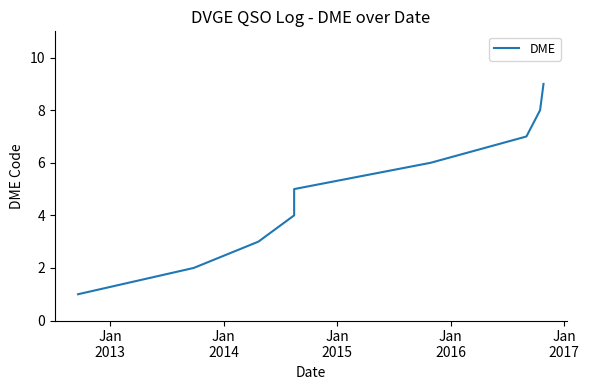

How many categories are shown in the chart?

9